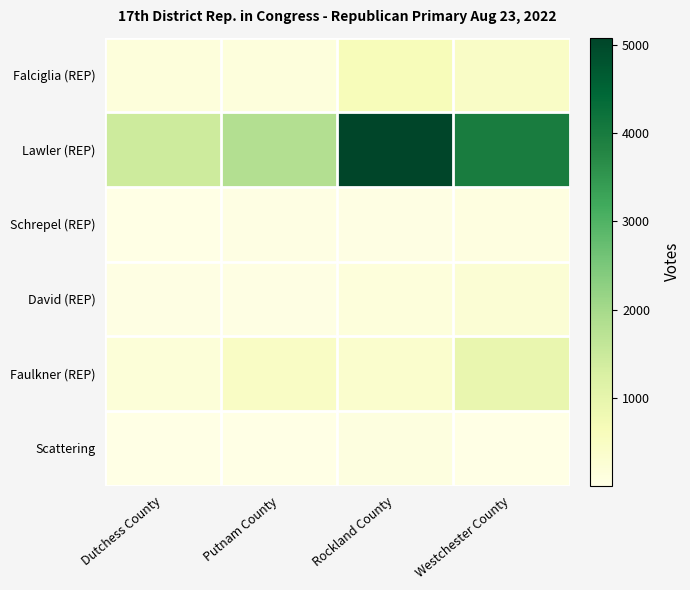

Which series has the widest spread of values?

Lawler (REP)